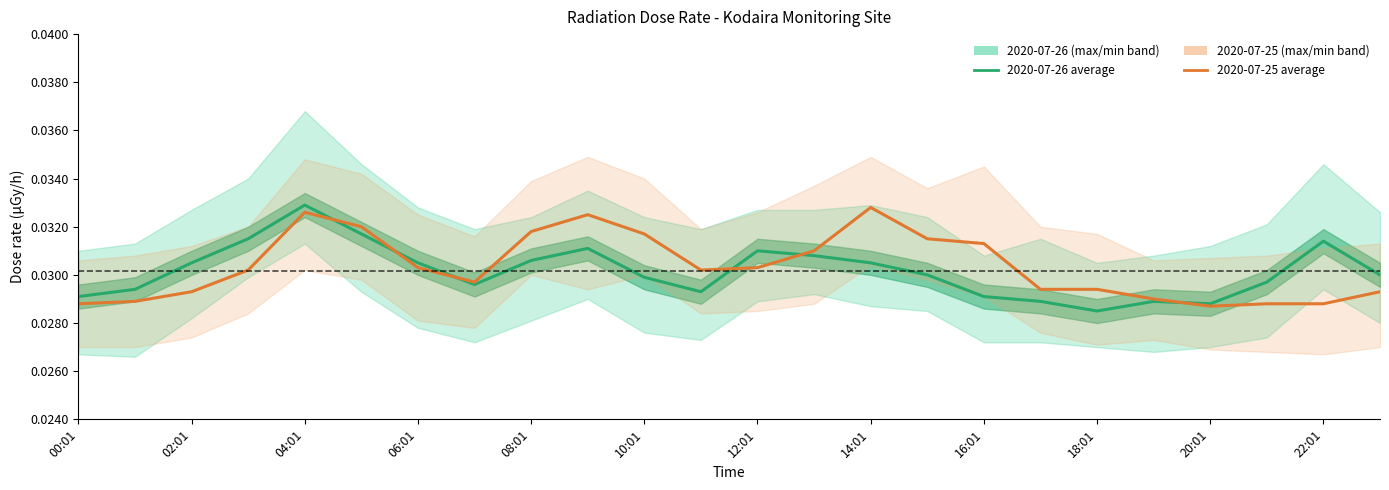

True or false: the data shows 0.0 at 13.

False